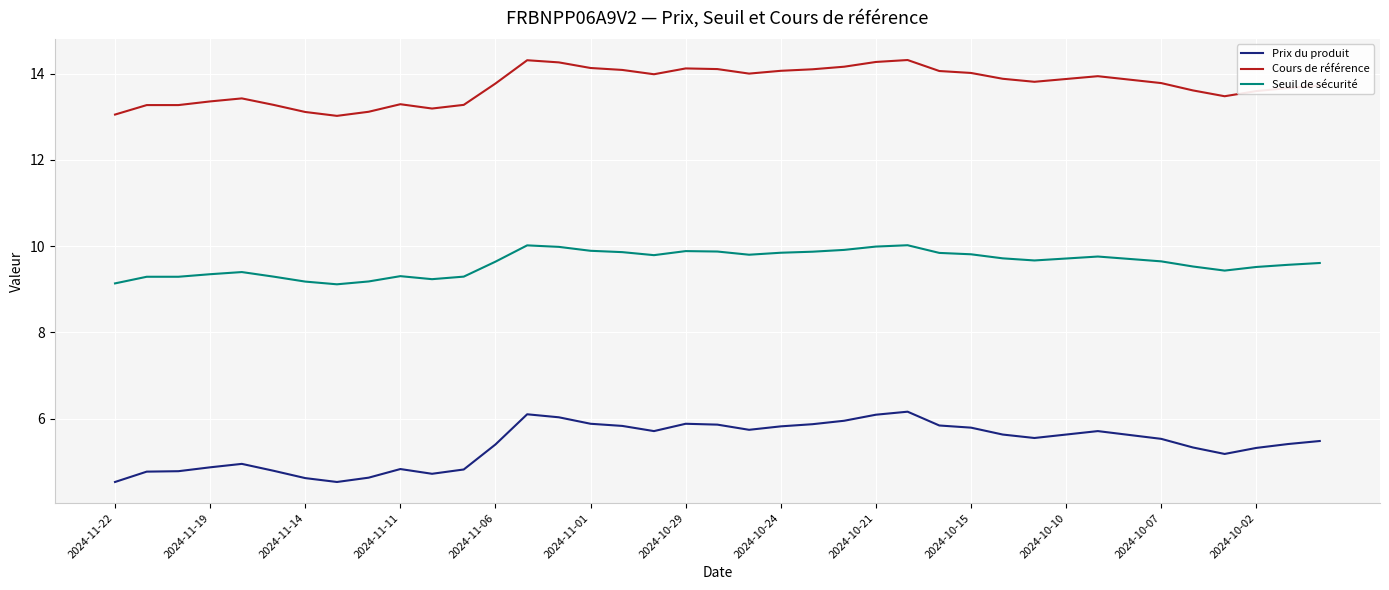

Which series has the largest total across all categories?

Cours de référence